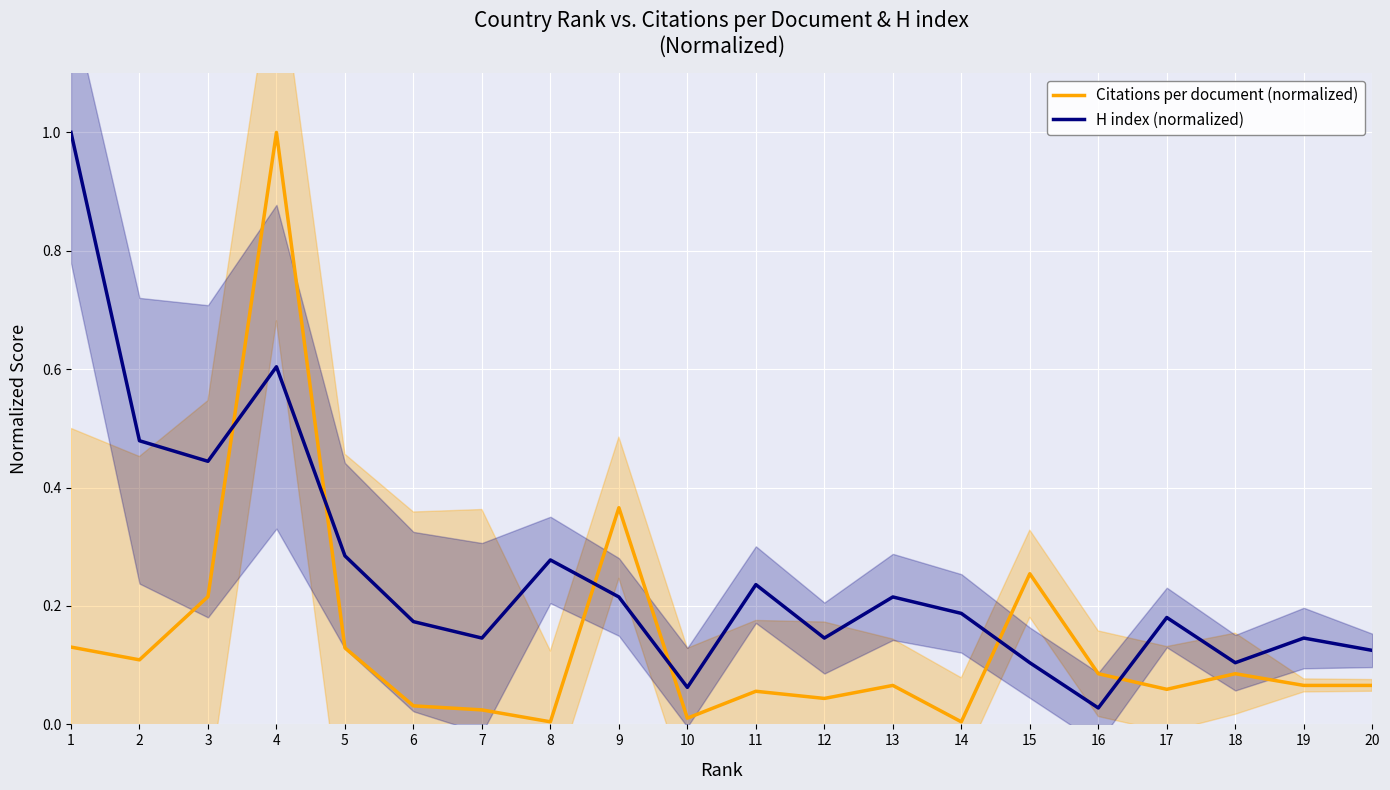

What is the maximum value for H index (normalized)?

1.0